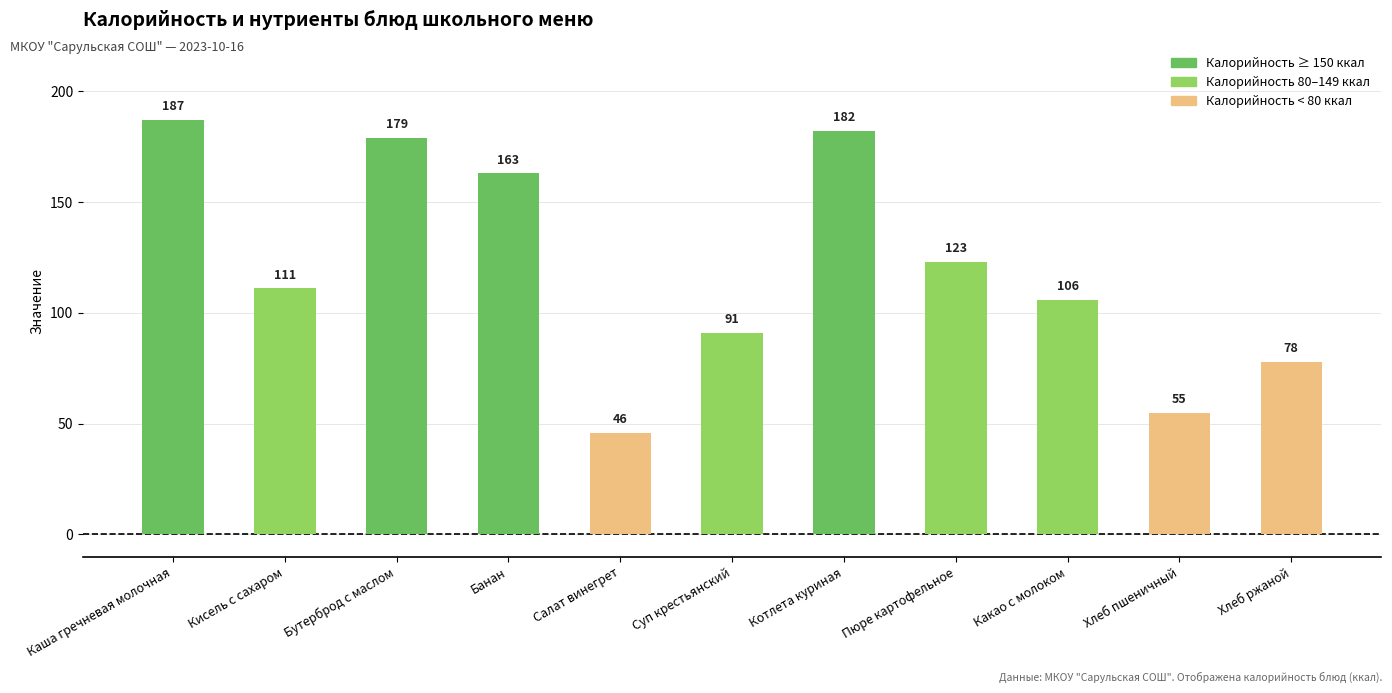

What is the label of the 4th bar from the left?

Банан